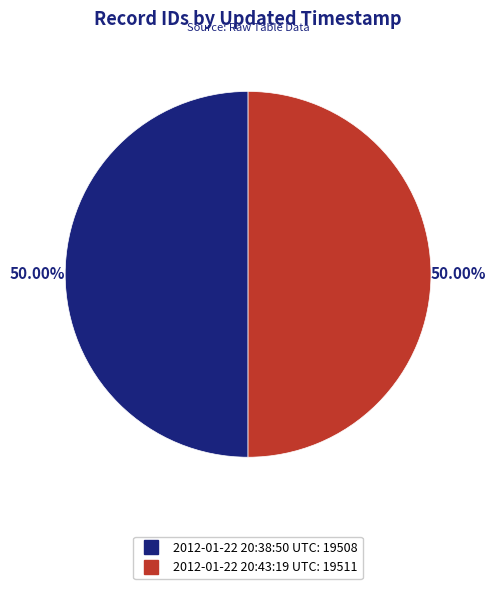

What is the ratio of the value at 2012-01-22 20:43:19 UTC to the value at 2012-01-22 20:38:50 UTC?

1.0